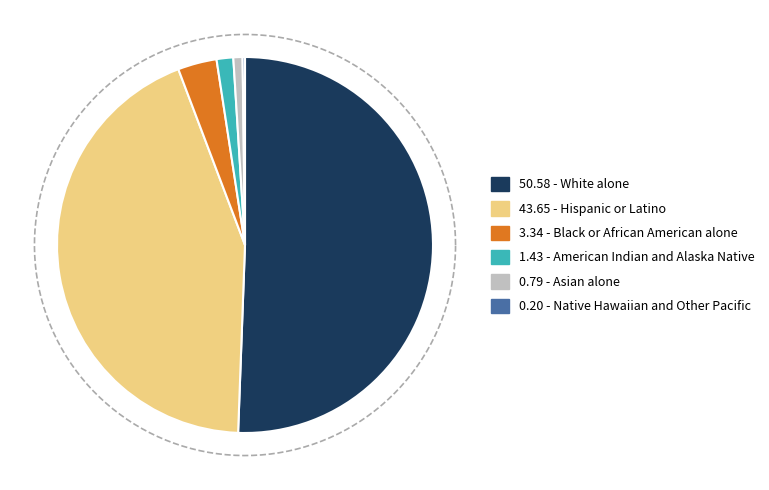

Which slice is the smallest?

Native Hawaiian and Other Pacific